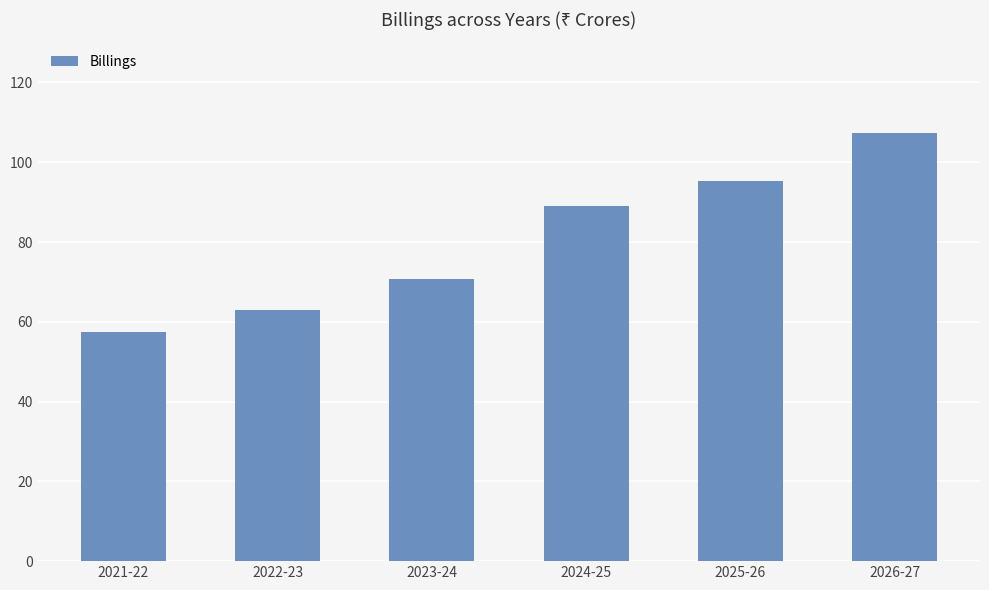

At which label does the data first exceed 89?

2024-25